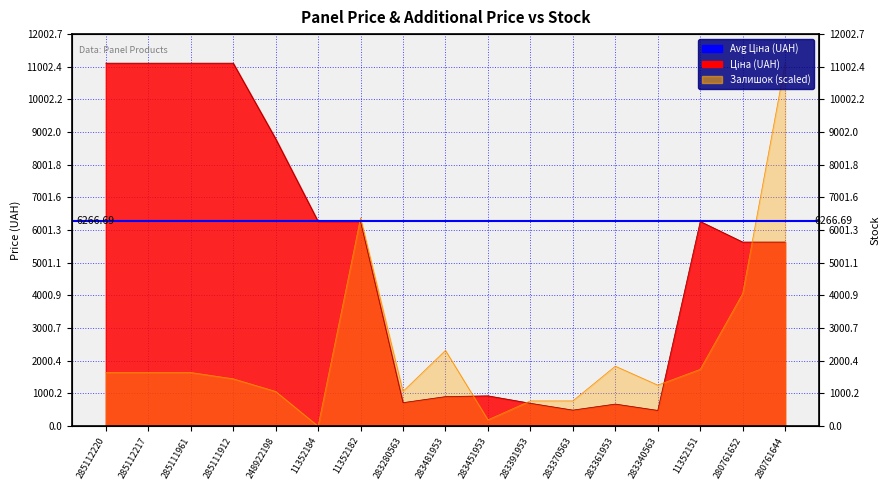

Where does the Залишок series first go above 1642?

285112220